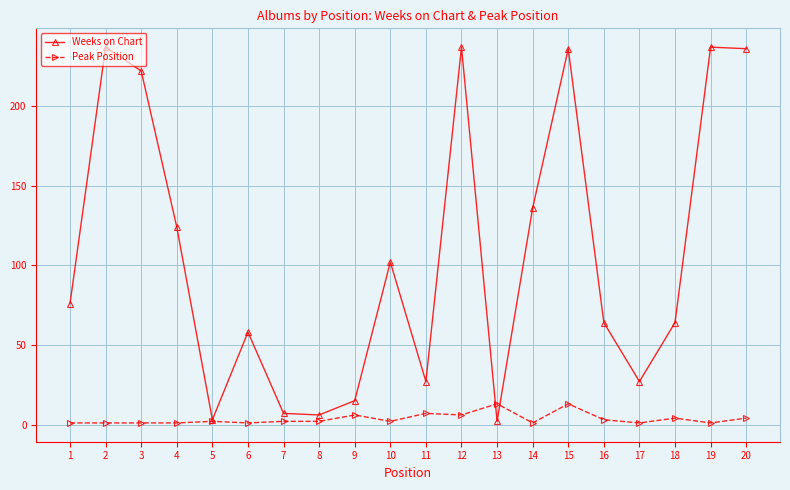

Count the number of categories in the chart.

20